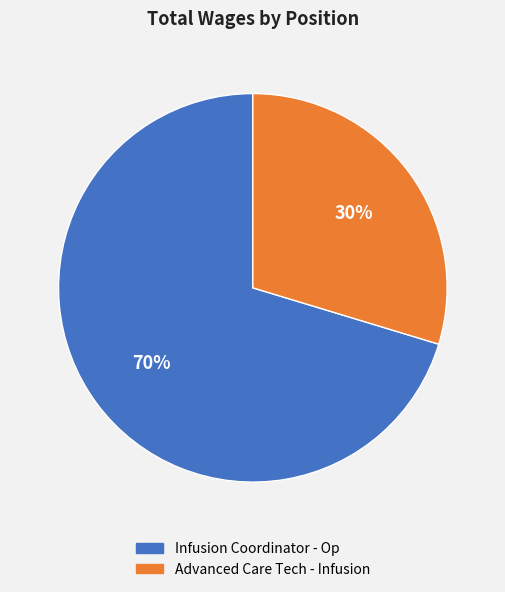

Which category accounts for the majority?

Infusion Coordinator - Op